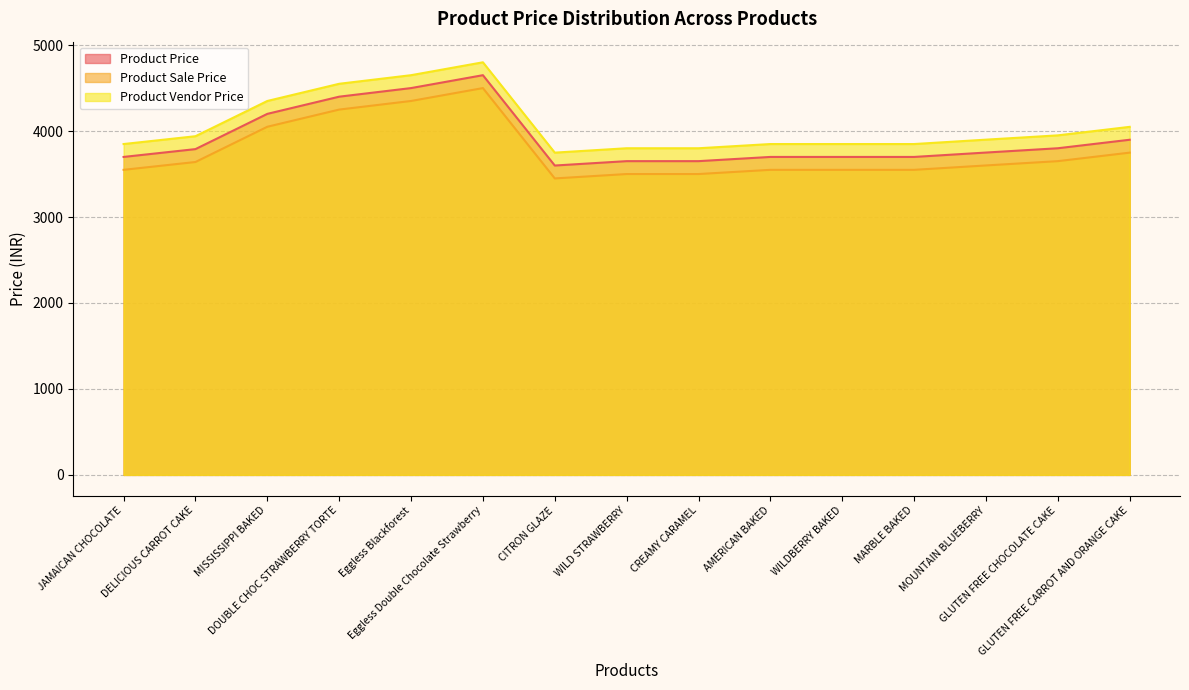

What is the total value across all series at CITRON GLAZE?

10797